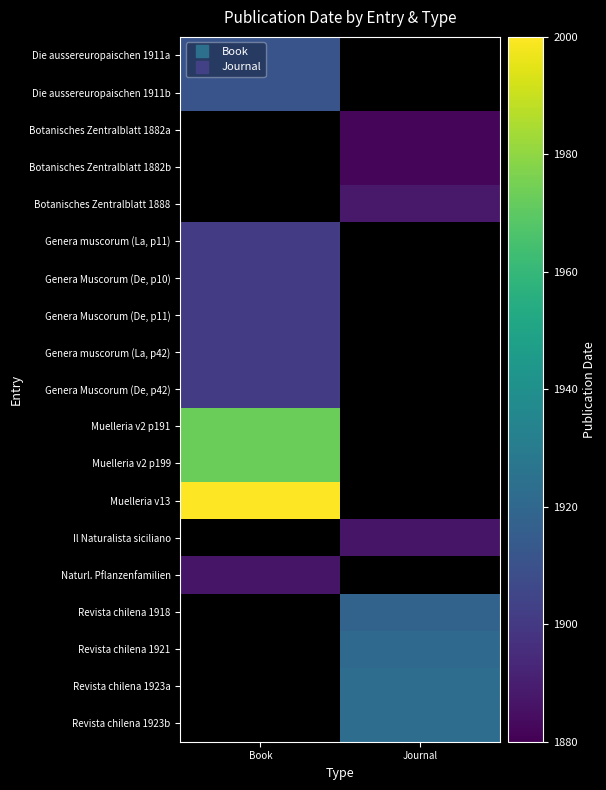

Is it true that Revista chilena 1921 equals 3115.8 at Journal?

False